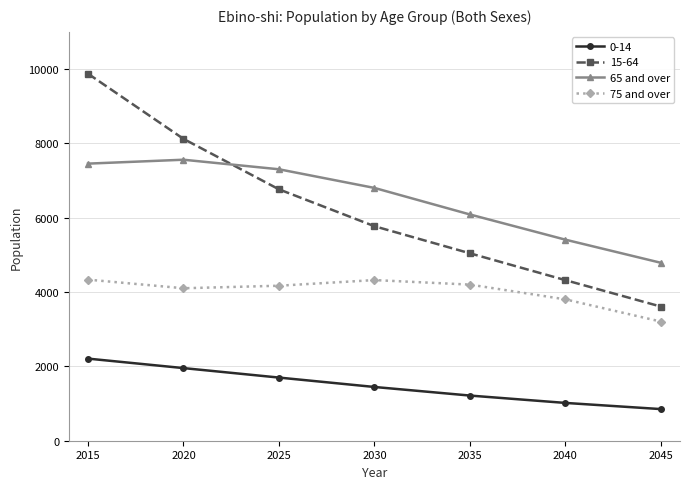

Is this an area chart (filled region under the line)?

No